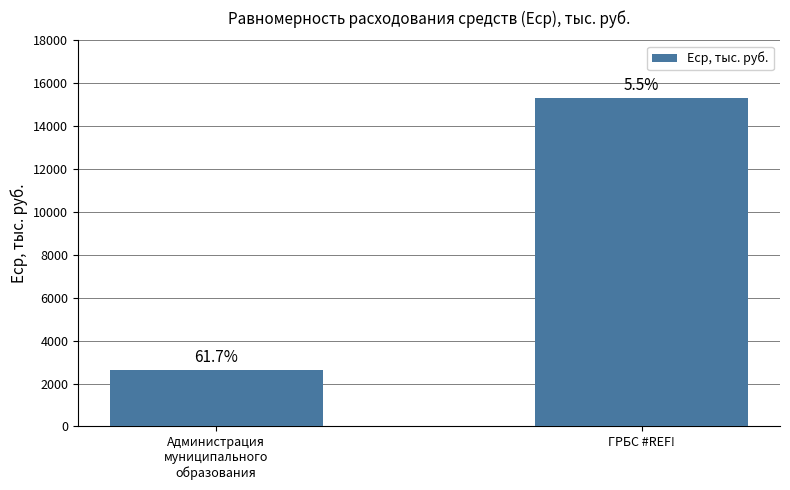

How many bars are there in total?

2